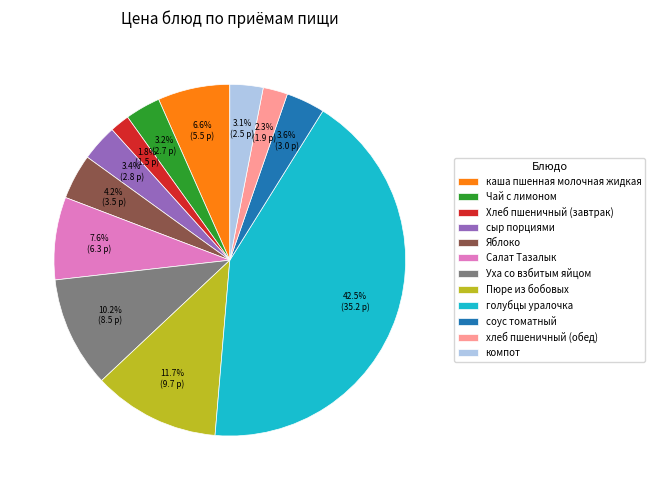

Count the number of slices in the pie.

12